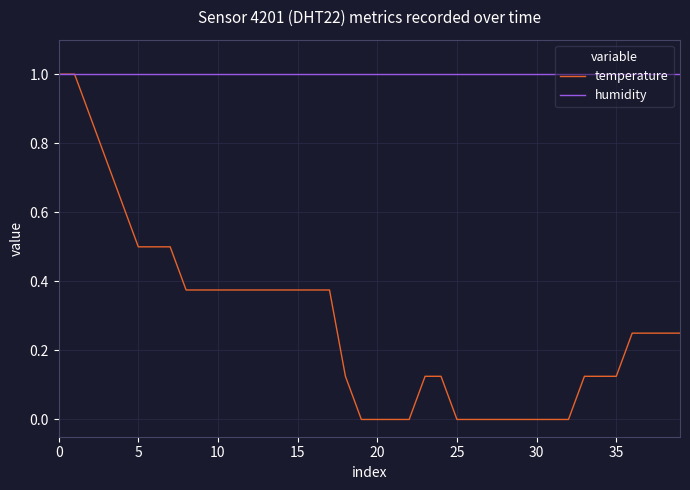

Which series has the widest spread of values?

temperature